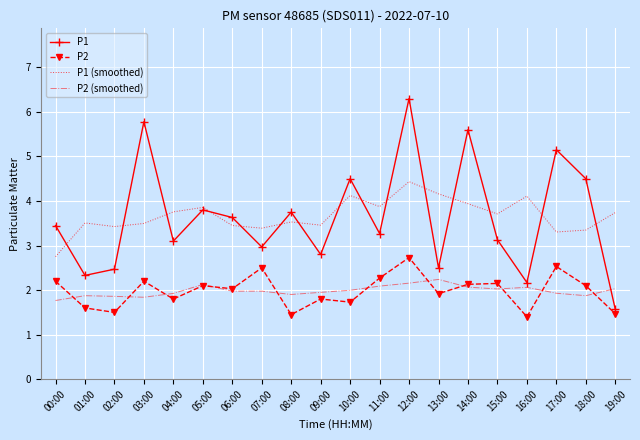

What position from the left is 15:00?

16